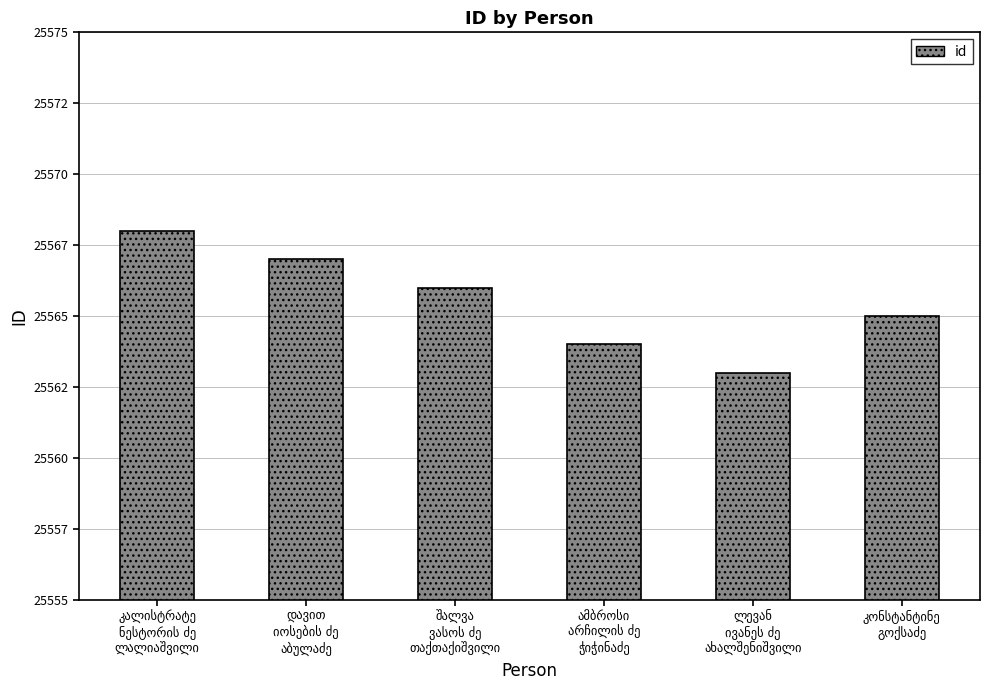

What is the change in value from შალვა
ვასოს ძე
თაქთაქიშვილი to ლევან
ივანეს ძე
ახალშენიშვილი?

-3